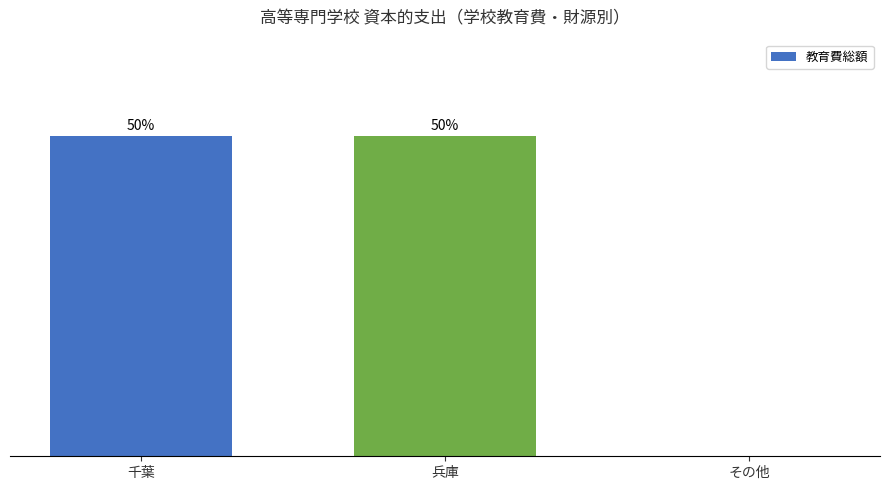

Reading right to left, extract all data points from this chart.

0	50	50